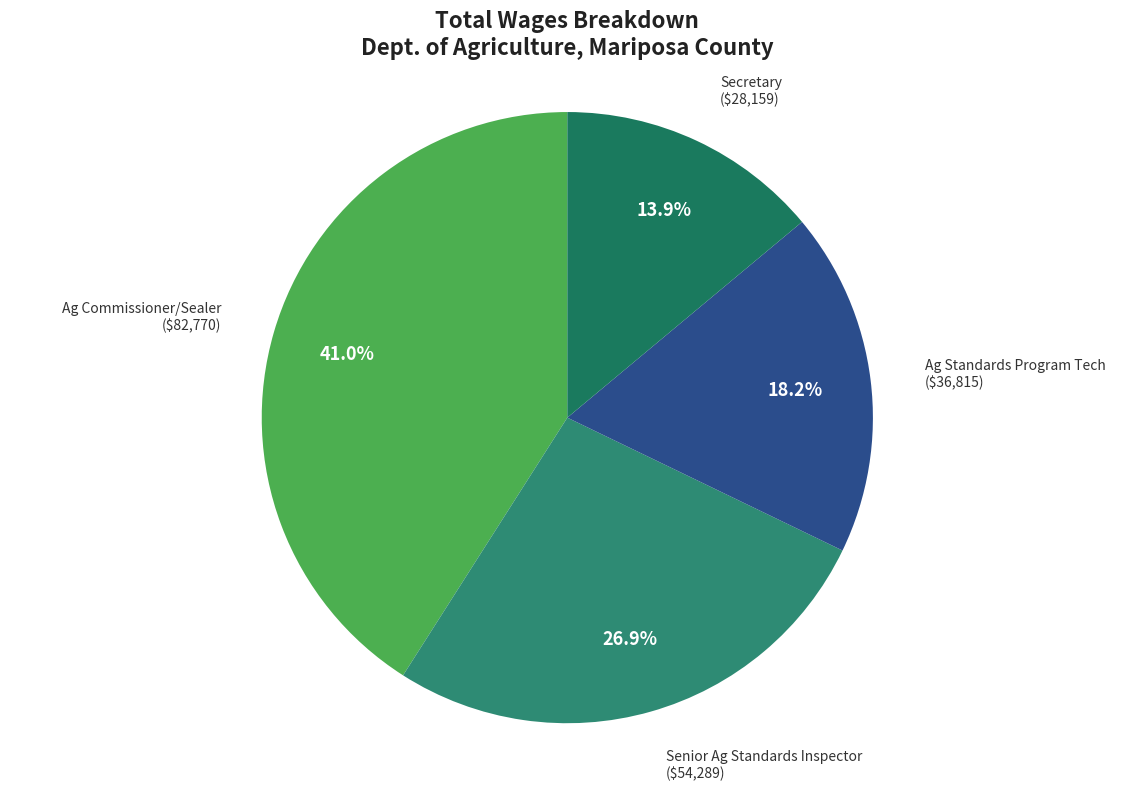

To the nearest percent, what portion does Ag Standards Program Tech represent?

18%